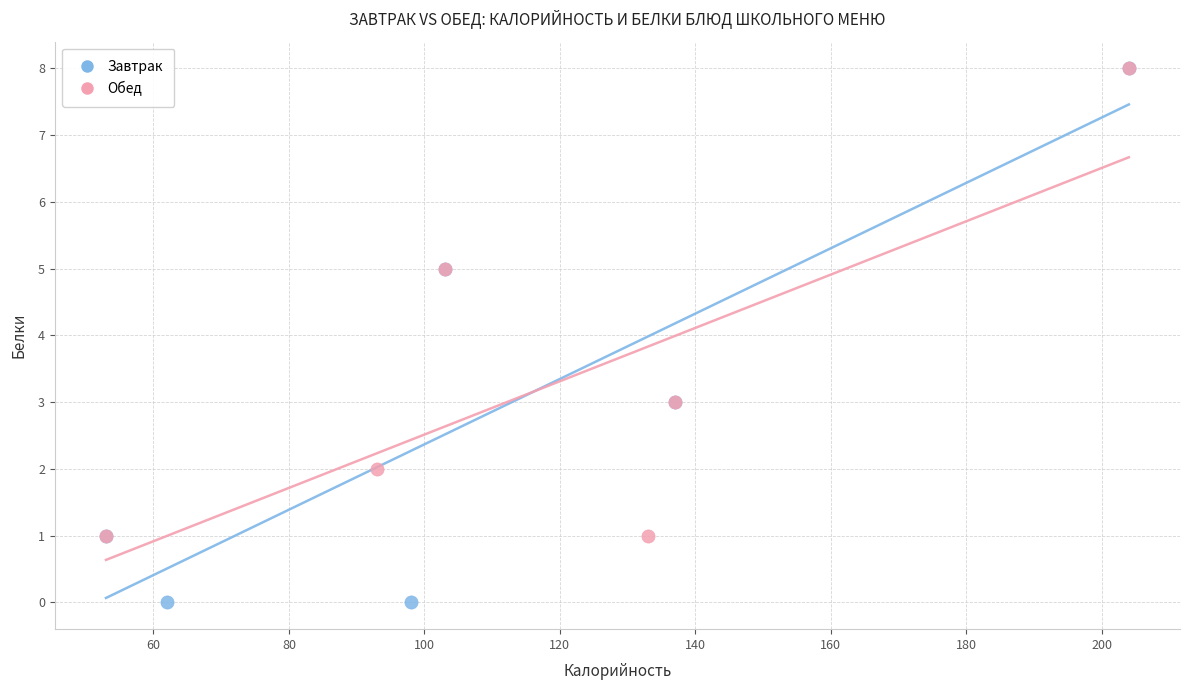

Which series has the largest Y range (max minus min)?

Завтрак